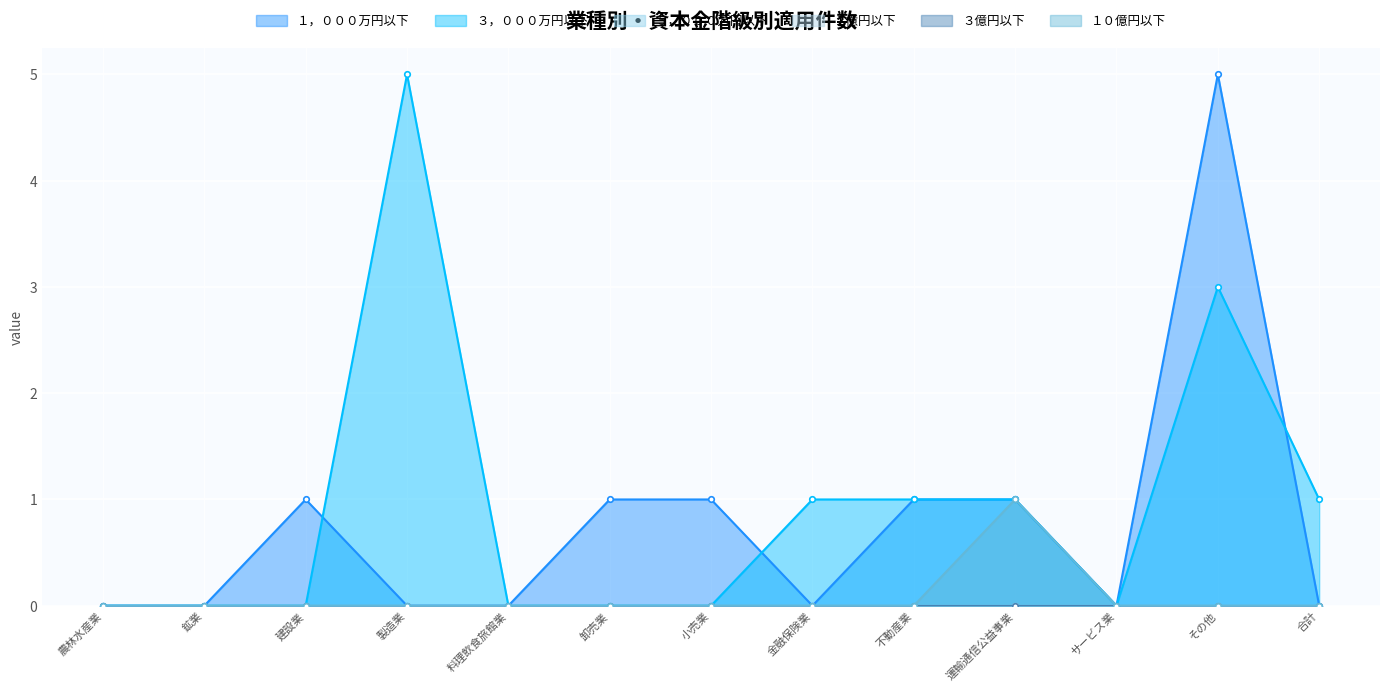

Which category has the lowest value across all series?

農林水産業